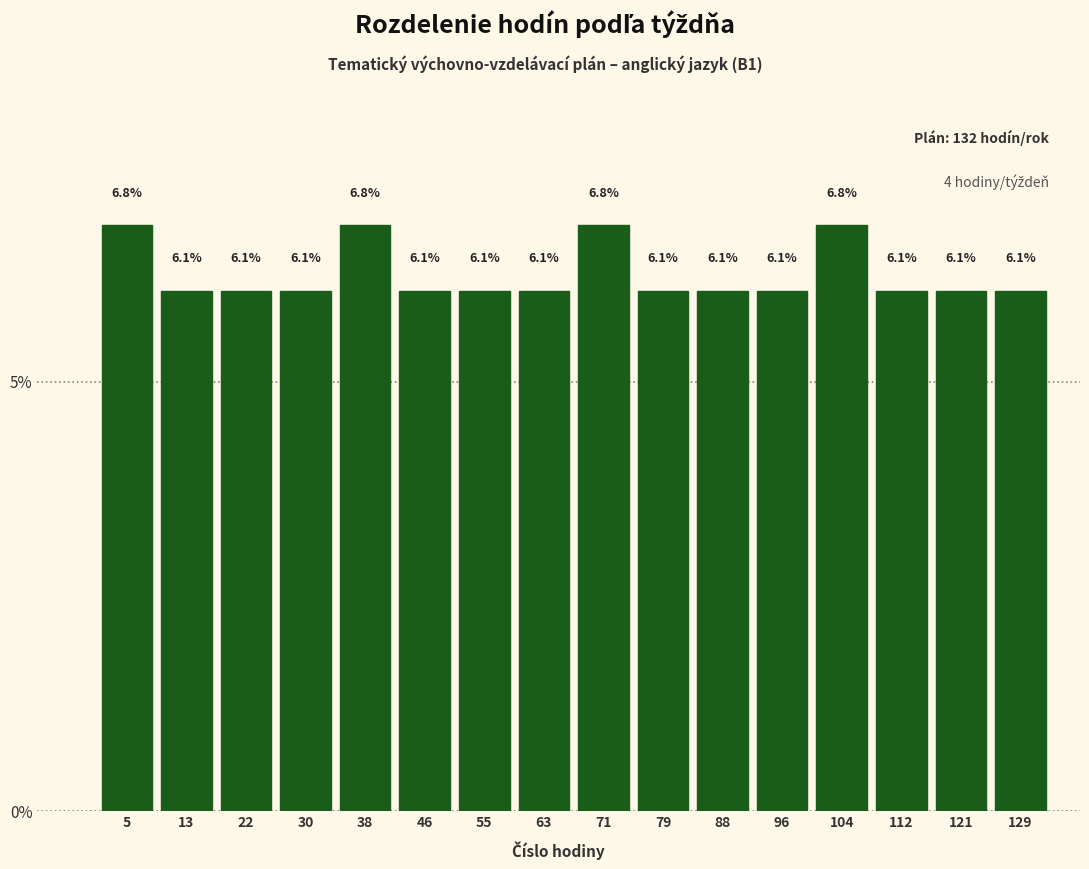

Reading left to right, list every bar in this chart as the range it spans on the x-axis followed by its height. The bar edges are not printed on the chart, so give them approximately, as read against the axis.

1 to 9: 6.8
9 to 18: 6.1
18 to 26: 6.1
26 to 34: 6.1
34 to 42: 6.8
42 to 51: 6.1
51 to 59: 6.1
59 to 67: 6.1
67 to 75: 6.8
75 to 84: 6.1
84 to 92: 6.1
92 to 100: 6.1
100 to 108: 6.8
108 to 117: 6.1
117 to 125: 6.1
125 to 133: 6.1